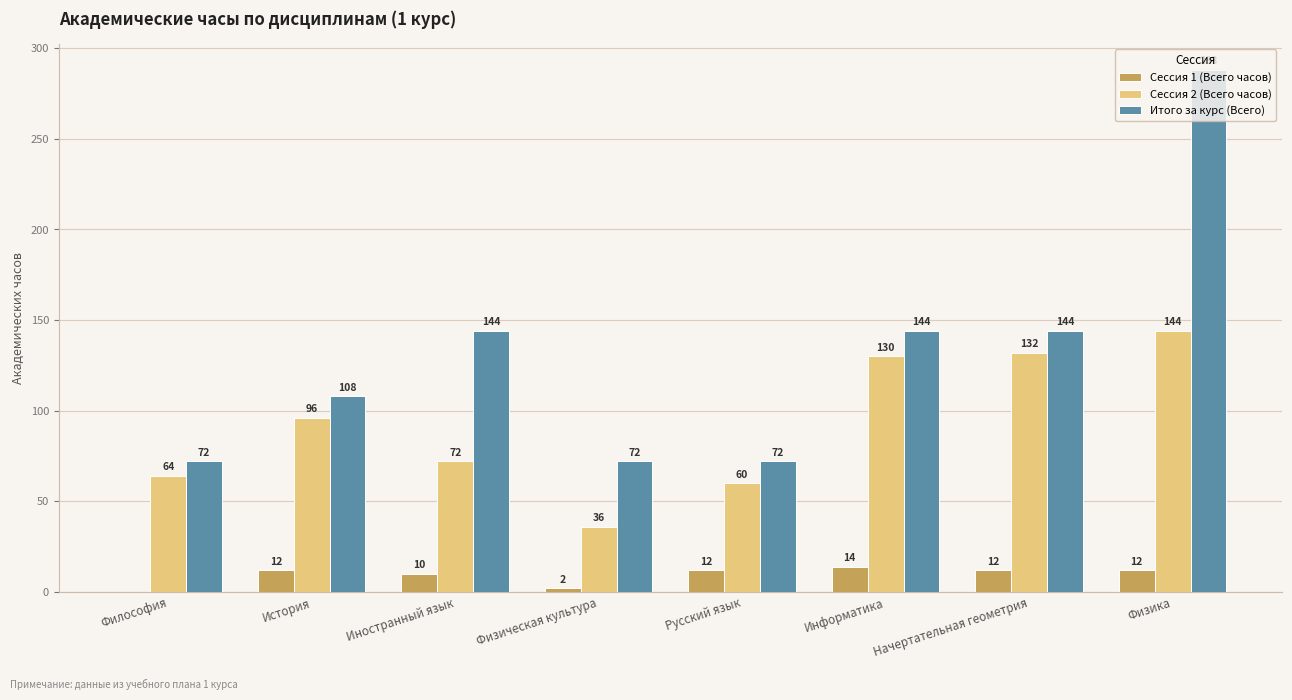

What is the greatest value displayed?

288